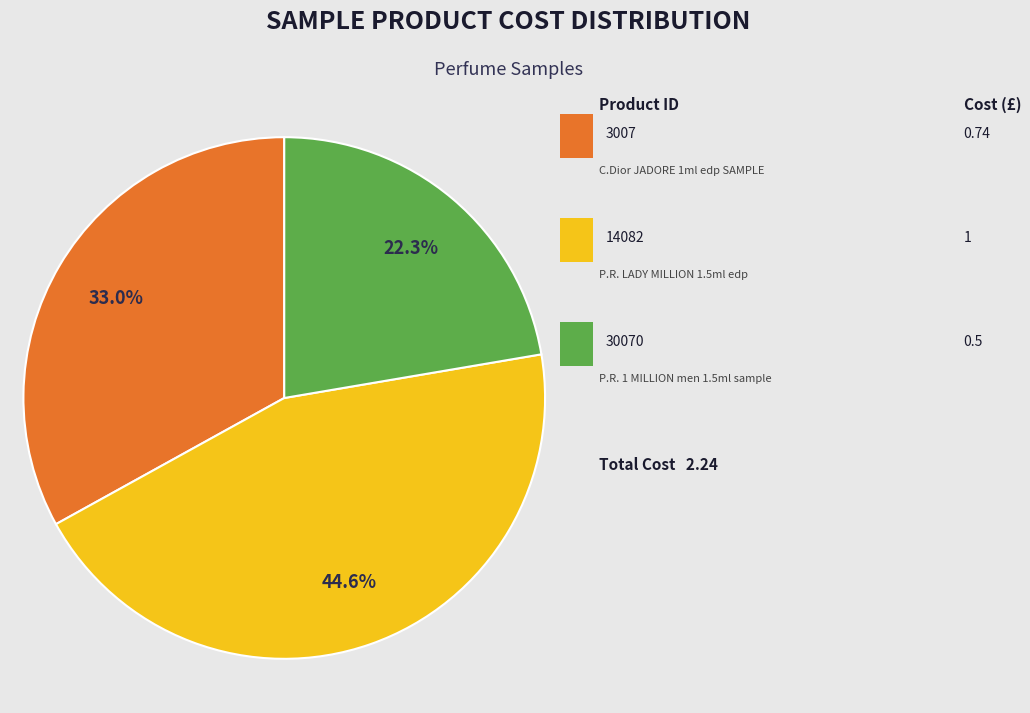

Does any single category account for the majority?

No